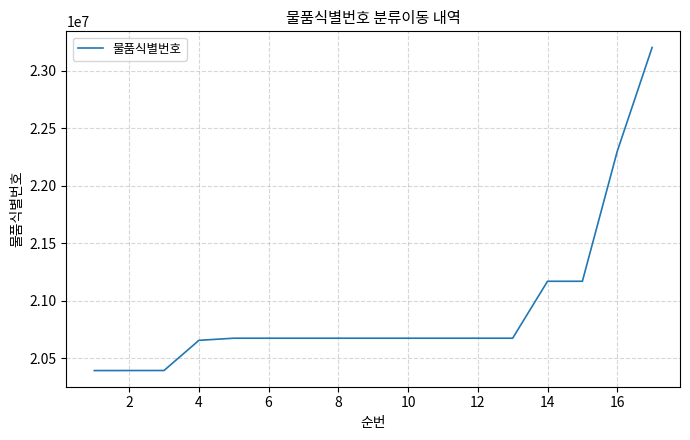

What is the difference between the maximum and minimum values?

2811904